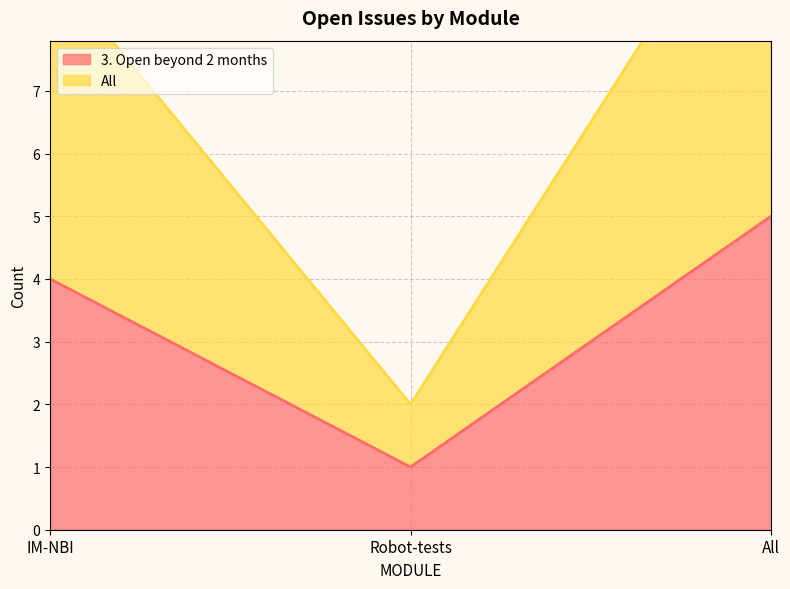

Reading left to right, what are all the values shown in this chart?

3. Open beyond 2 months: 4	1	5
All: 9	2	11